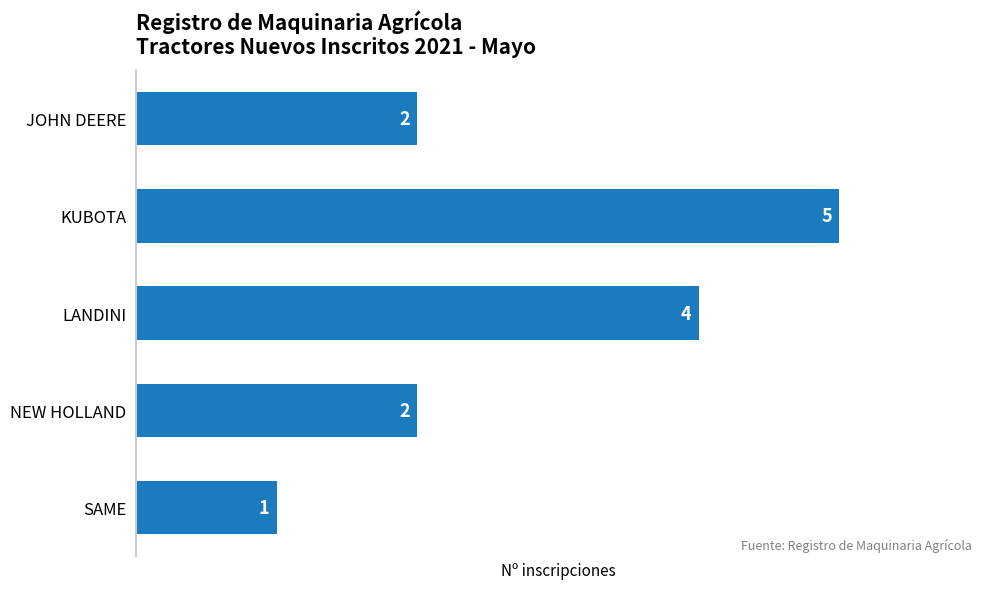

How many data points does each series have?

5